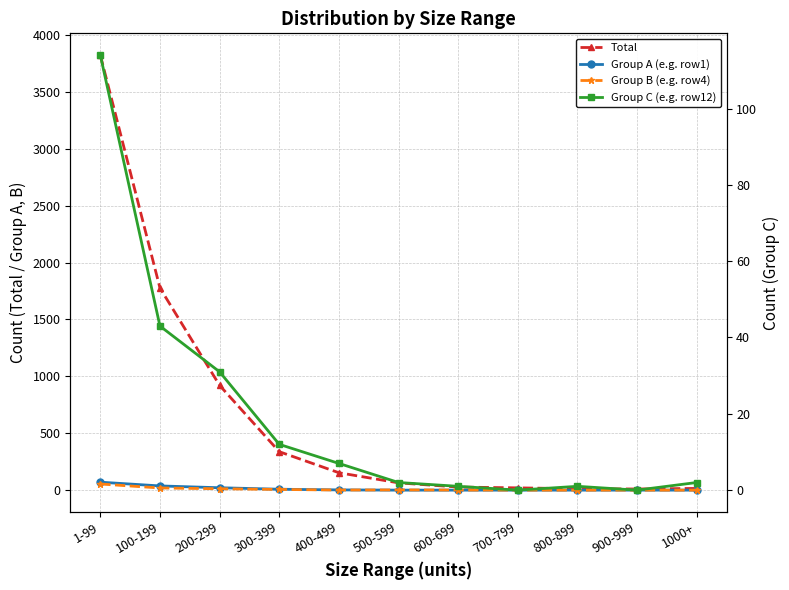

True or false: Group A (e.g. row1) and Group C (e.g. row12) intersect in this chart.

False